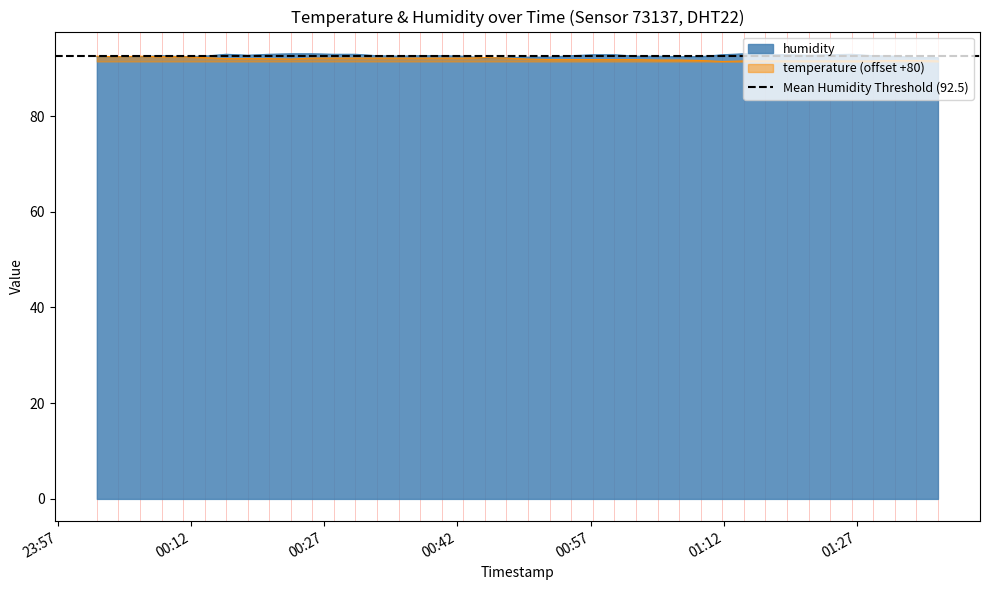

What is the smallest value displayed?

91.4